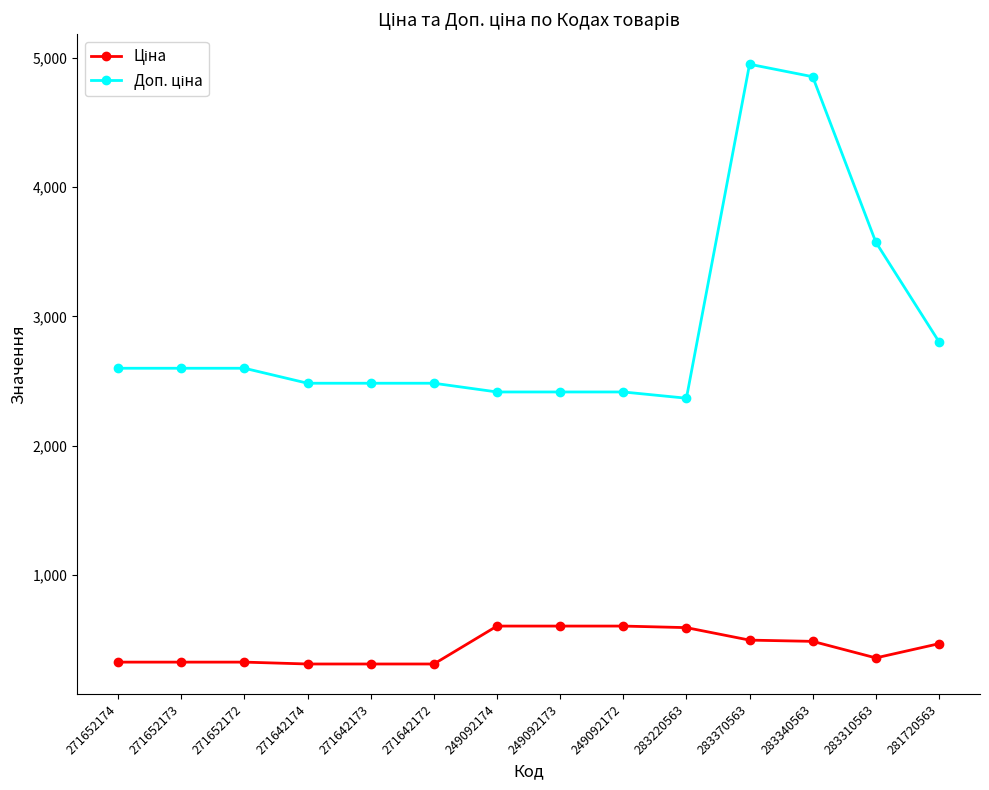

What is the smallest value displayed?

310.3